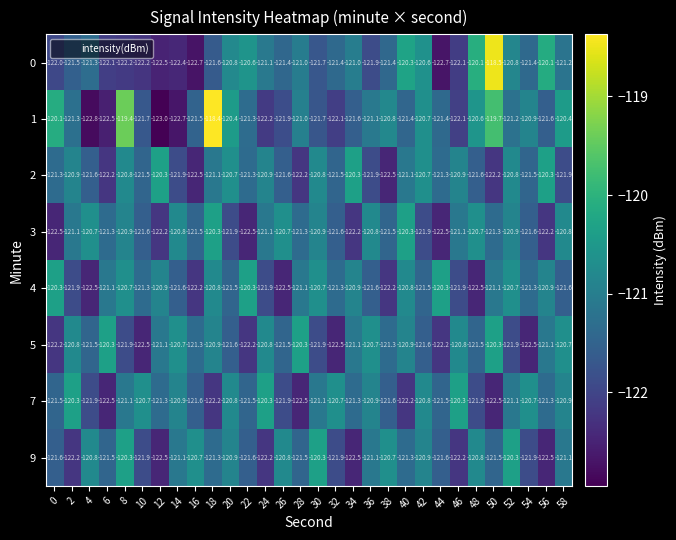

Which label corresponds to the smallest value in the chart?

12